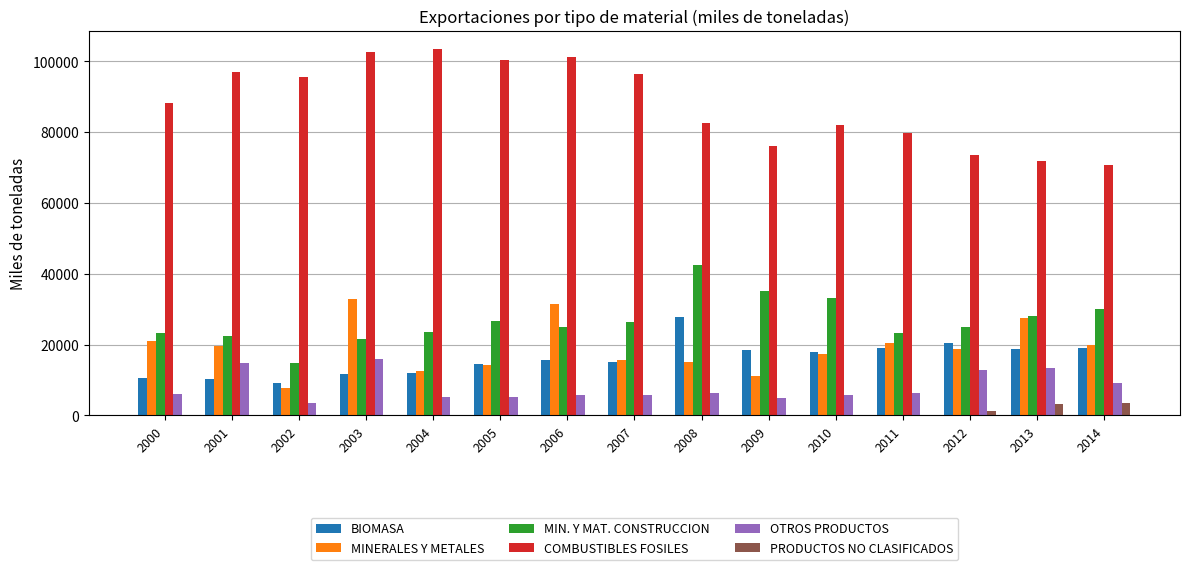

Between 2002 and 2007, which series saw the biggest shift?

MIN. Y MAT. CONSTRUCCION